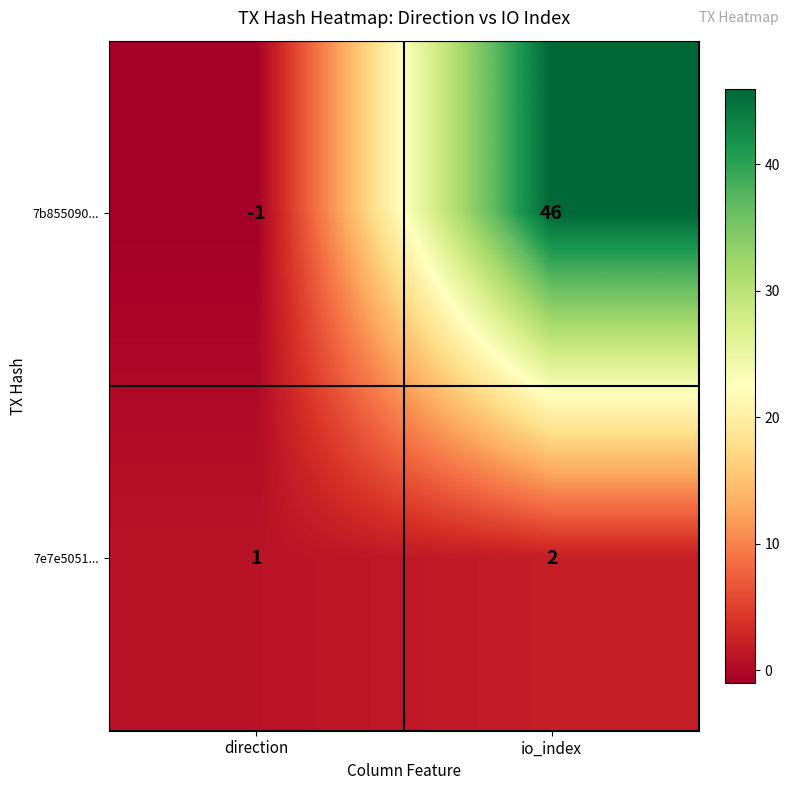

List the series in order of their overall mean, lowest first.

7e7e5051..., 7b855090...